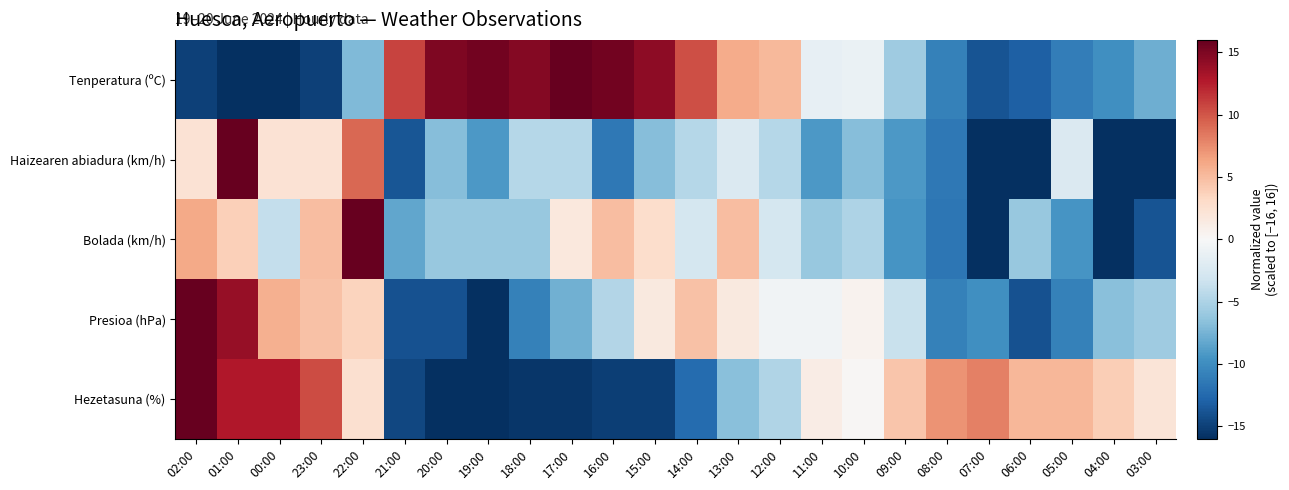

What is the greatest value displayed?

16.0